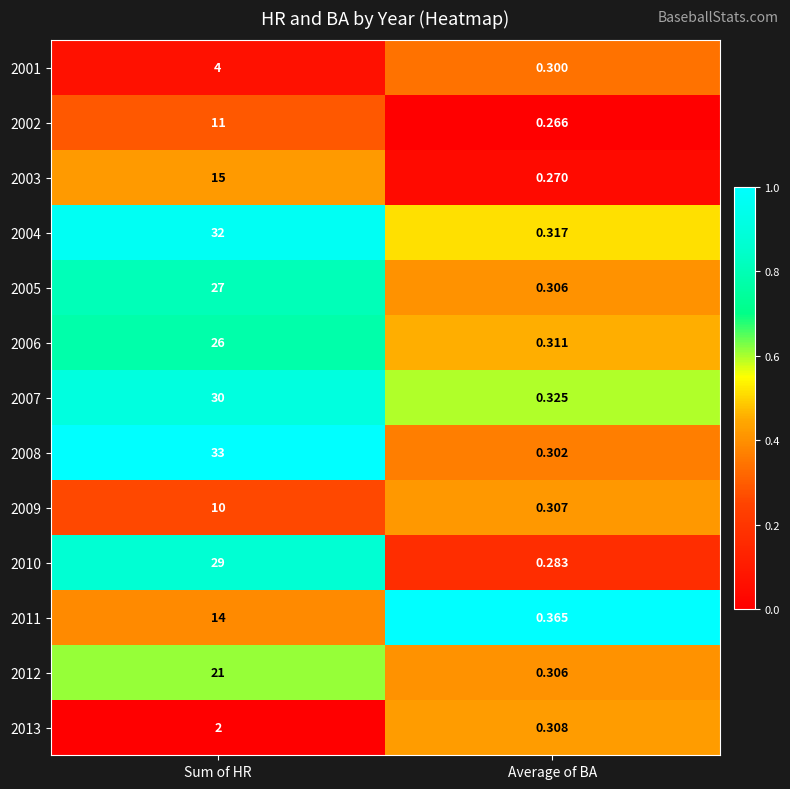

At how many categories does at least one series exceed 0?

2